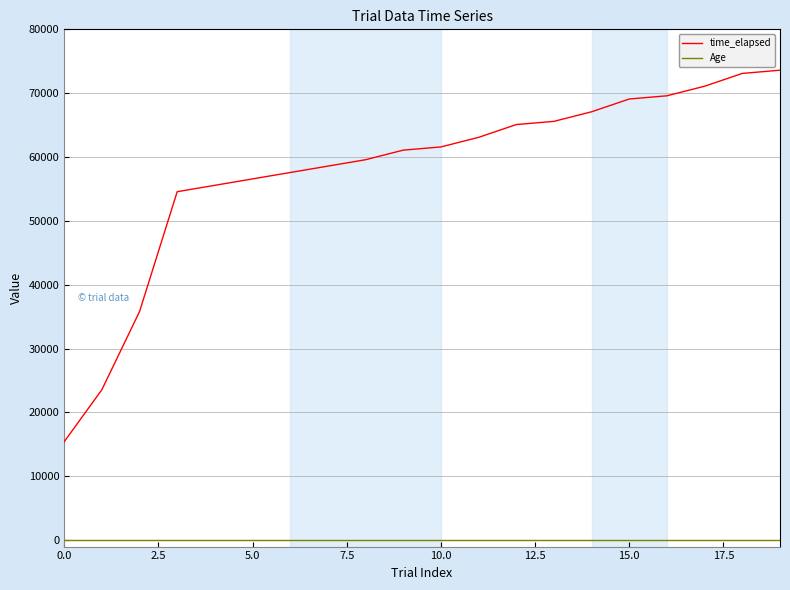

Which series has the largest range (max minus min)?

time_elapsed